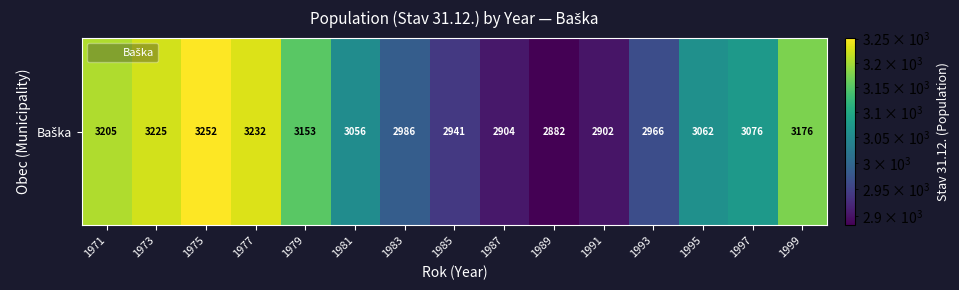

What is the sum of all values?

46018